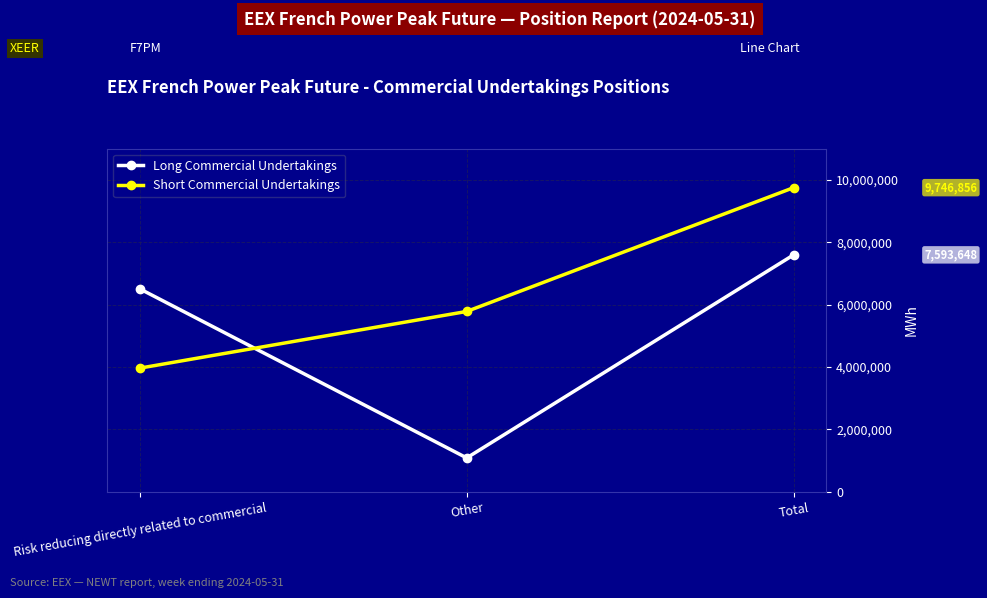

Which series has the largest range (max minus min)?

Long Commercial Undertakings